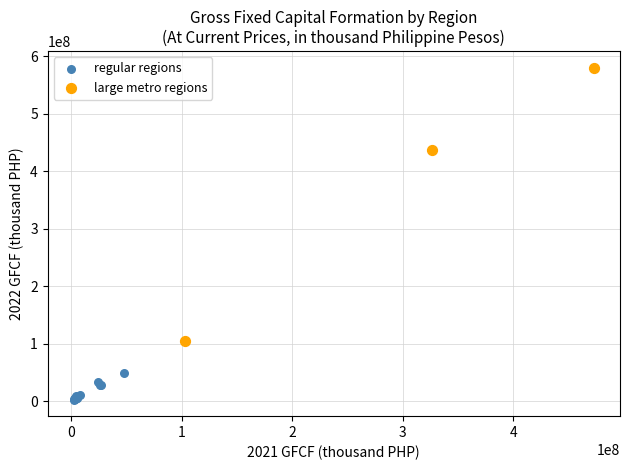

What are all the series names shown in the legend?

regular regions, large metro regions